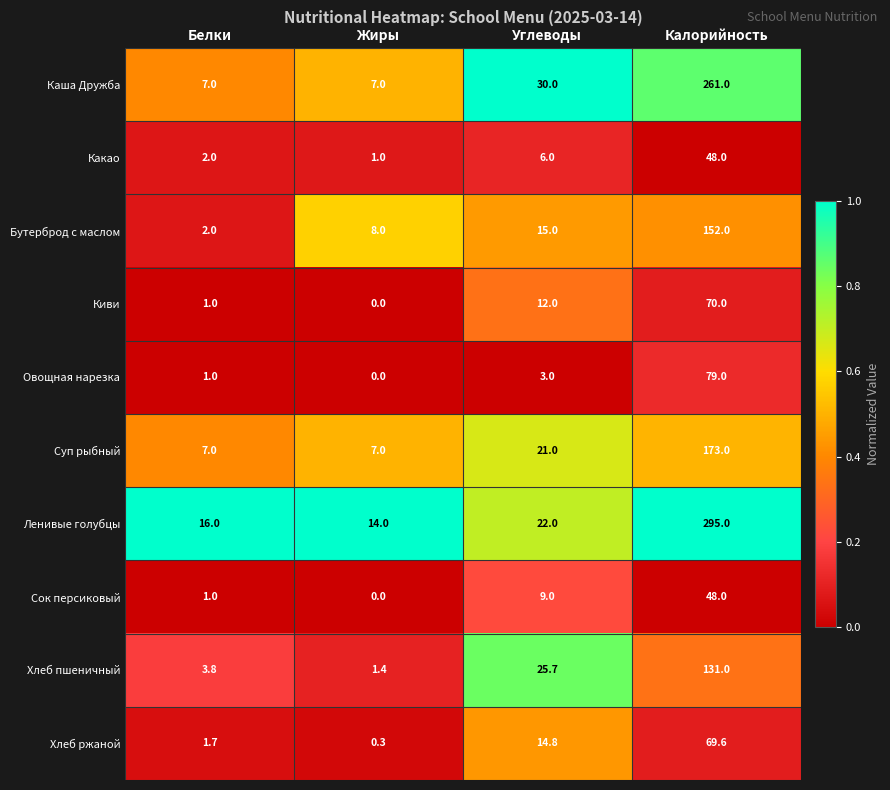

How many data points does each series have?

4